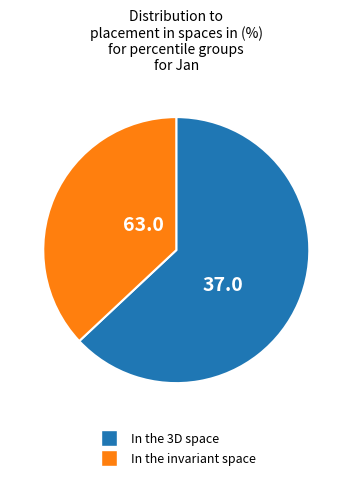

Is there any slice that represents more than half of the pie?

Yes